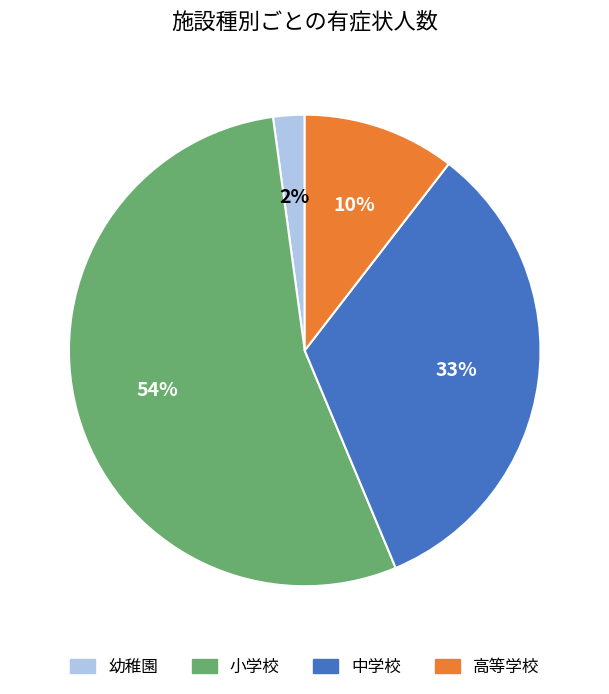

Rank the categories by value from lowest to highest.

幼稚園, 高等学校, 中学校, 小学校